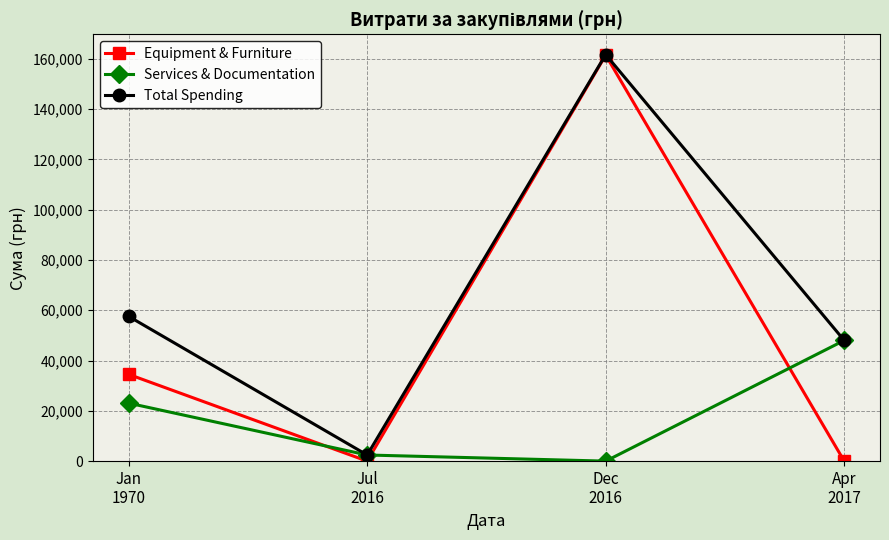

What is the approximate value of Services & Documentation at Jul
2016?

2434.9